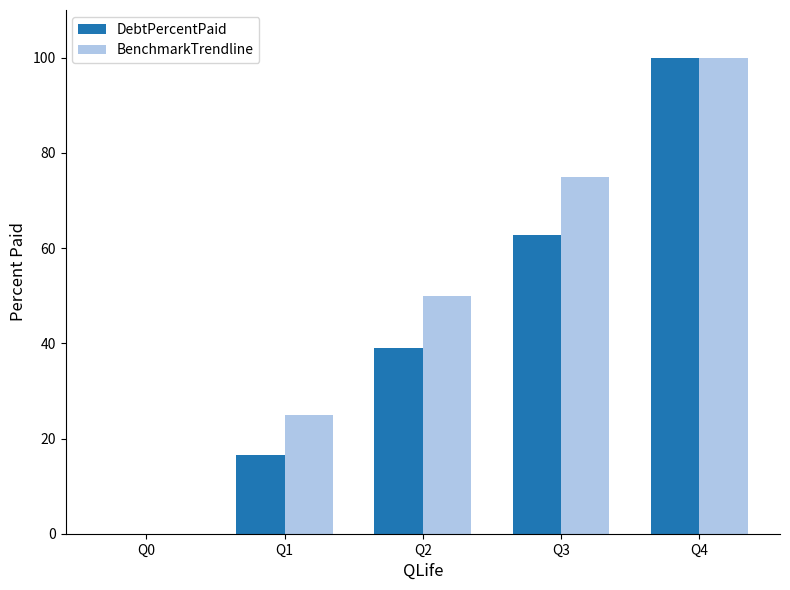

Which series changed the most between Q0 and Q2?

BenchmarkTrendline